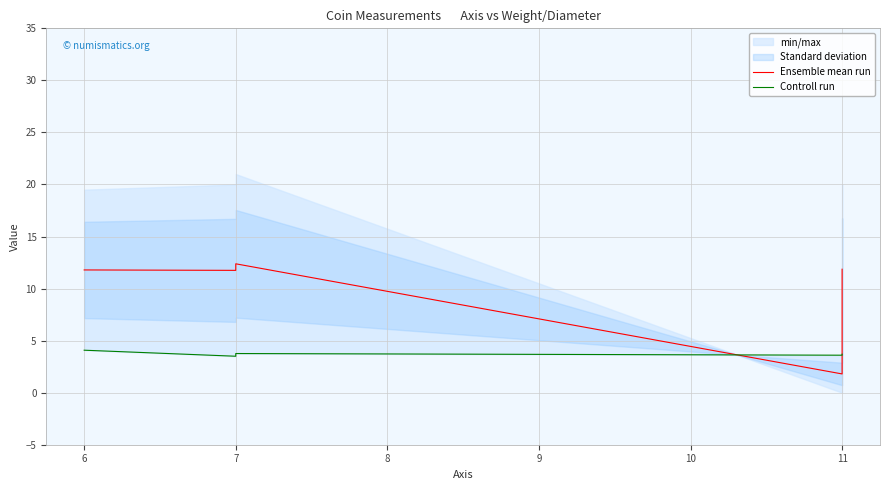

Which series has the largest total across all categories?

Ensemble mean run